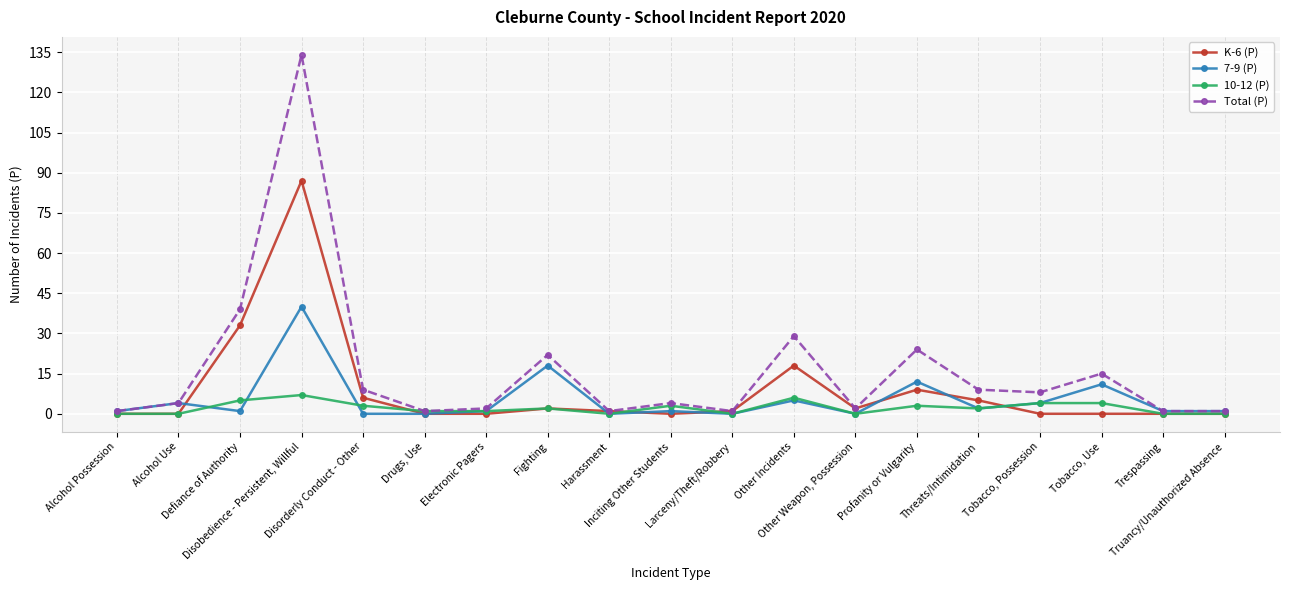

In Total (P), how many points are higher than both neighbors (excluding endpoints)?

6